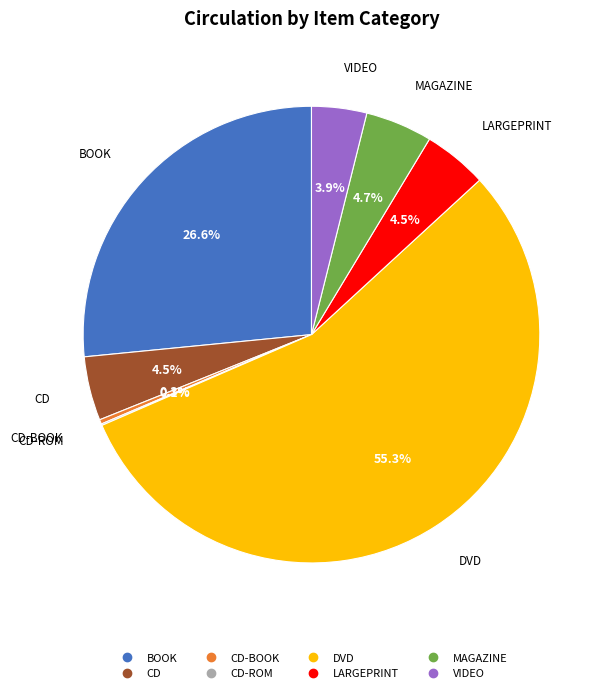

Does any single category account for the majority?

Yes